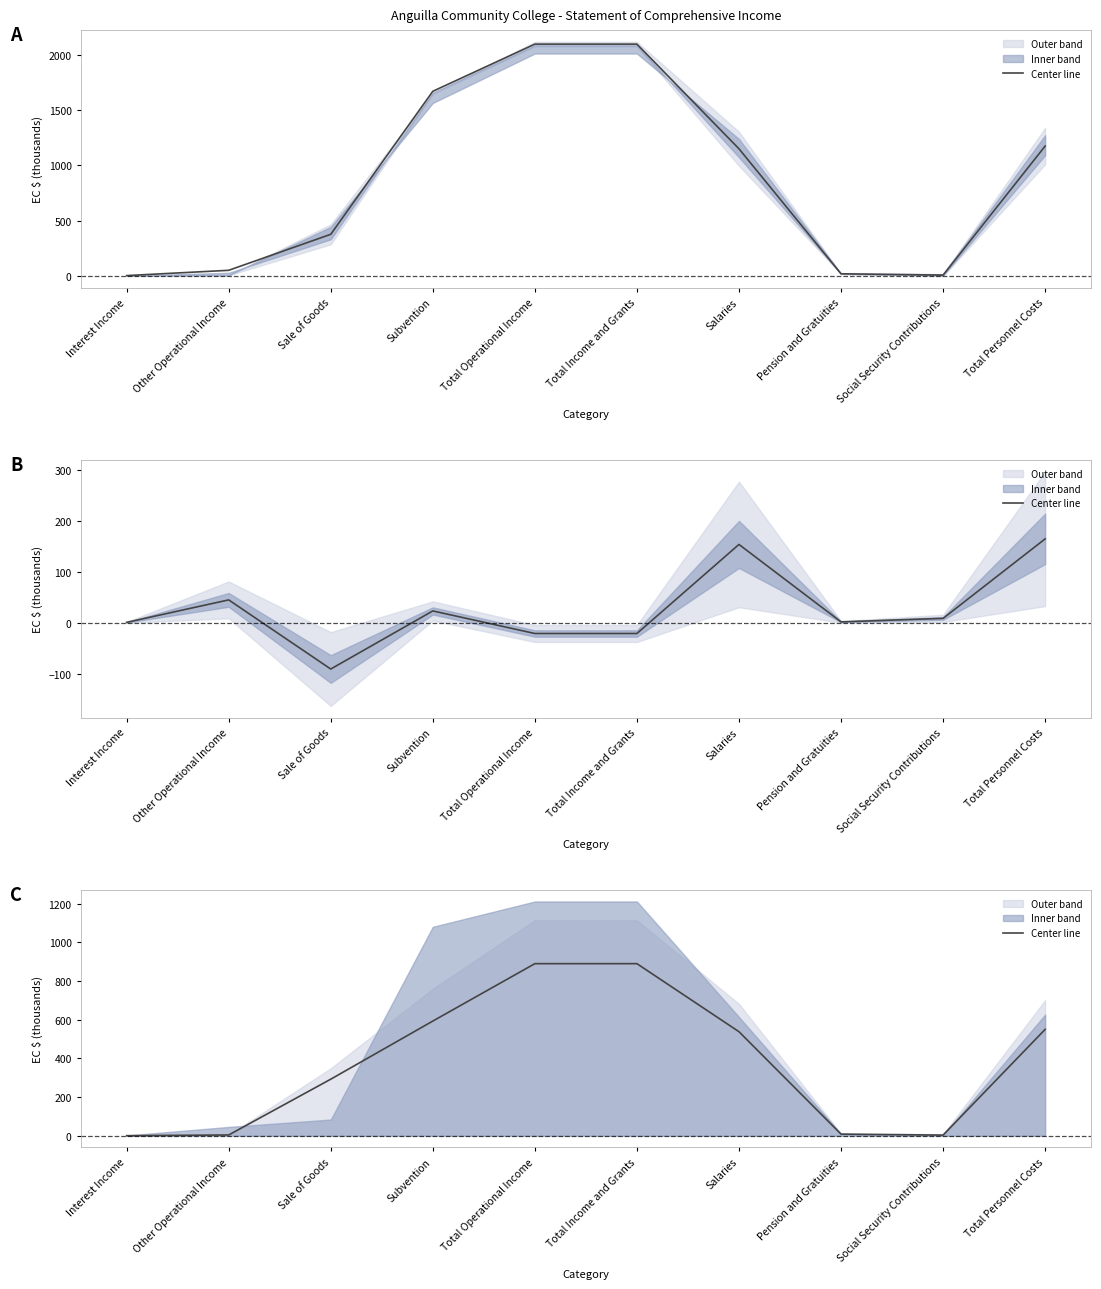

The chart shows a value of 0.4 at Interest Income. True or false?

True